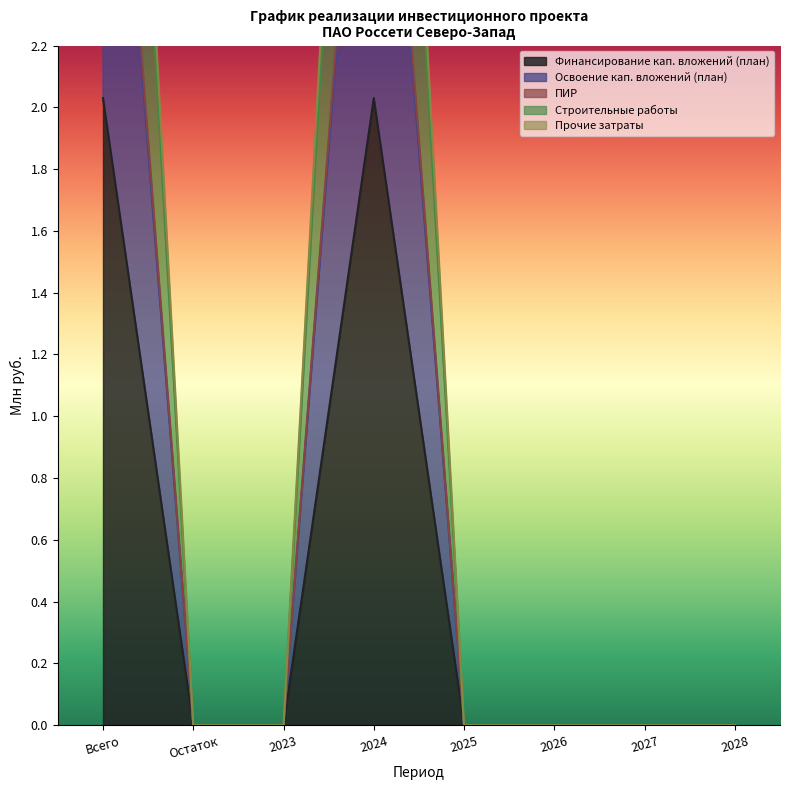

Count the Строительные работы values in the range 0 to 3.

6